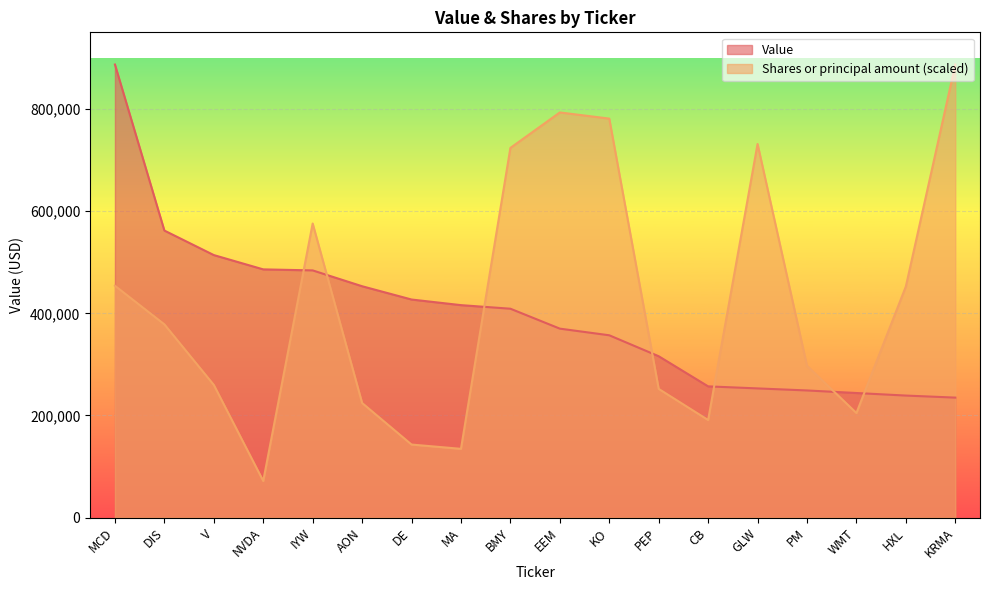

What is the difference between the maximum and second lowest values in the Value series?

648000.0